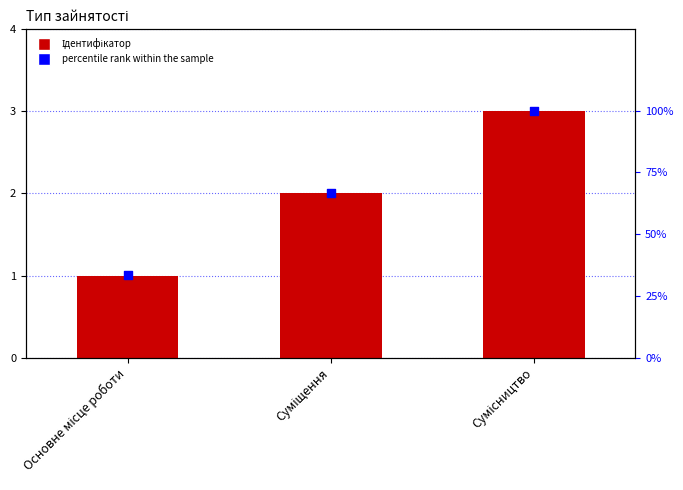

At which category is the sum across all series the highest?

Сумісництво